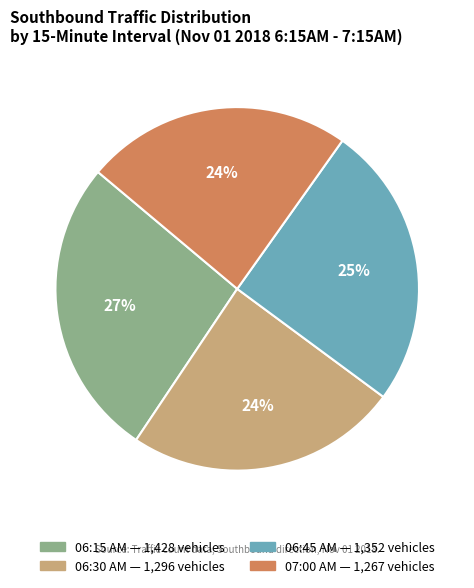

Is 07:00 AM — 1,267 vehicles the majority of the pie?

No